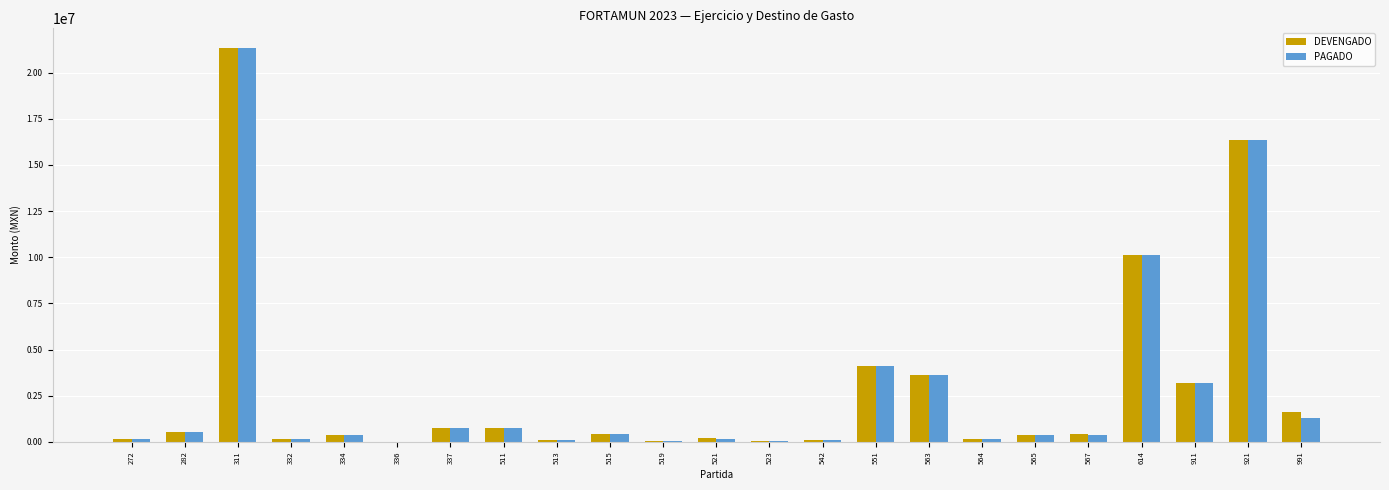

What is the total value across all series at 542?

155966.0